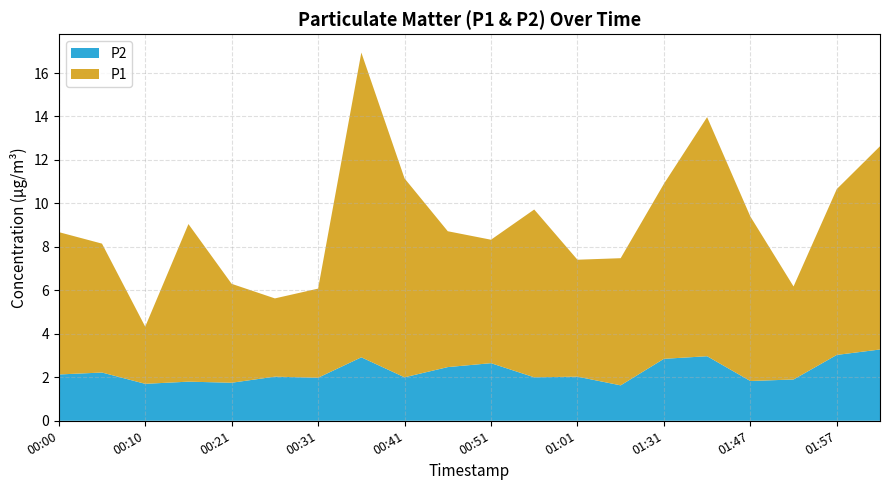

Reading left to right, what are all the values shown in this chart?

P1: 00:00=6.5	00:05=5.9	00:10=2.6	00:15=7.2	00:21=4.5	00:26=3.6	00:31=4.1	00:36=14.0	00:41=9.2	00:46=6.2	00:51=5.7	00:56=7.7	01:01=5.4	01:06=5.8	01:31=8.1	01:36=11.0	01:47=7.6	01:52=4.3	01:57=7.6	02:02=9.3
P2: 00:00=2.1	00:05=2.2	00:10=1.7	00:15=1.8	00:21=1.8	00:26=2.0	00:31=2.0	00:36=2.9	00:41=2.0	00:46=2.5	00:51=2.6	00:56=2.0	01:01=2.0	01:06=1.6	01:31=2.9	01:36=3.0	01:47=1.8	01:52=1.9	01:57=3.0	02:02=3.3